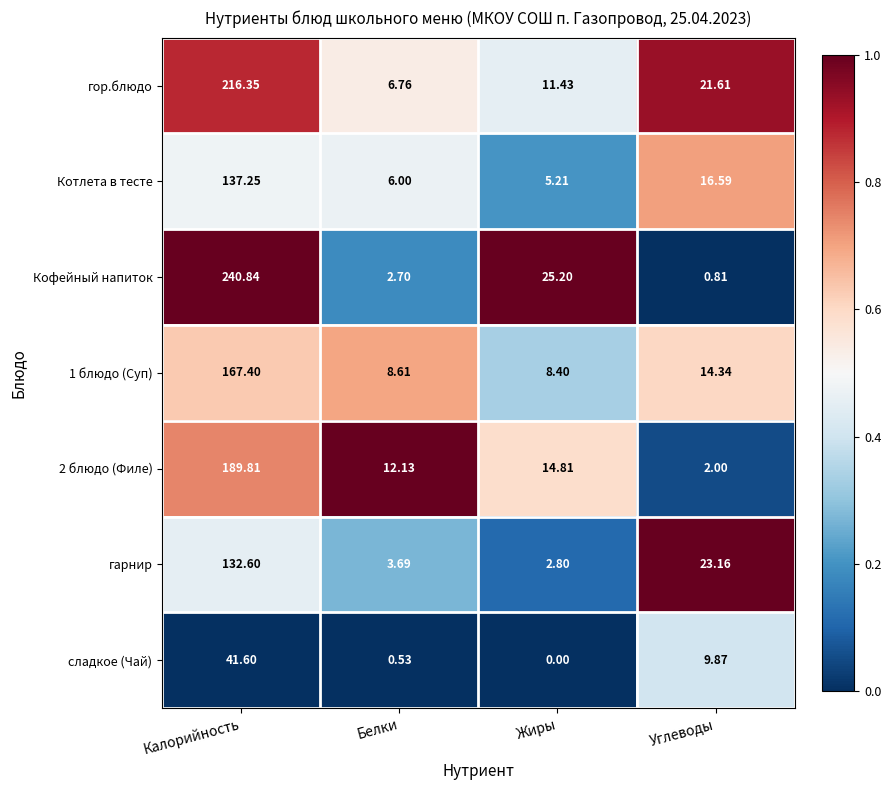

Where does the 2 блюдо (Филе) series first go above 14?

Калорийность